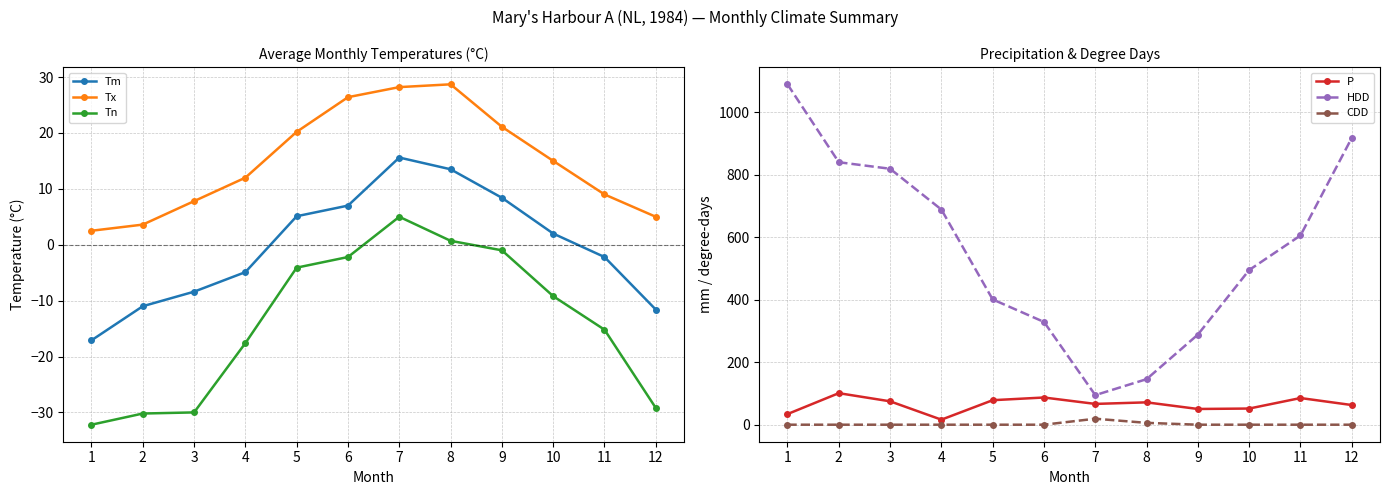

Which series has the widest spread of values?

HDD